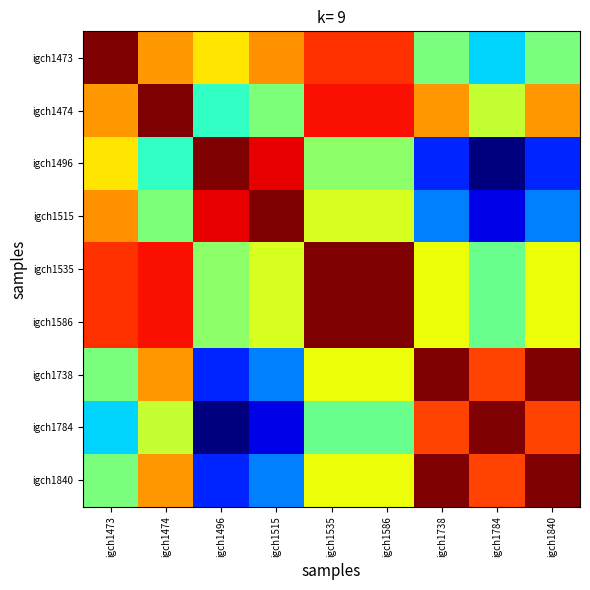

Reading left to right, what are all the values shown in this chart?

igch1473: igch1473=1.0	igch1474=0.7	igch1496=0.7	igch1515=0.8	igch1535=0.9	igch1586=0.9	igch1738=0.5	igch1784=0.3	igch1840=0.5
igch1474: igch1473=0.7	igch1474=1.0	igch1496=0.4	igch1515=0.5	igch1535=0.9	igch1586=0.9	igch1738=0.7	igch1784=0.6	igch1840=0.7
igch1496: igch1473=0.7	igch1474=0.4	igch1496=1.0	igch1515=0.9	igch1535=0.5	igch1586=0.5	igch1738=0.2	igch1784=0.0	igch1840=0.2
igch1515: igch1473=0.8	igch1474=0.5	igch1496=0.9	igch1515=1.0	igch1535=0.6	igch1586=0.6	igch1738=0.3	igch1784=0.1	igch1840=0.3
igch1535: igch1473=0.9	igch1474=0.9	igch1496=0.5	igch1515=0.6	igch1535=1.0	igch1586=1.0	igch1738=0.6	igch1784=0.5	igch1840=0.6
igch1586: igch1473=0.9	igch1474=0.9	igch1496=0.5	igch1515=0.6	igch1535=1.0	igch1586=1.0	igch1738=0.6	igch1784=0.5	igch1840=0.6
igch1738: igch1473=0.5	igch1474=0.7	igch1496=0.2	igch1515=0.3	igch1535=0.6	igch1586=0.6	igch1738=1.0	igch1784=0.8	igch1840=1.0
igch1784: igch1473=0.3	igch1474=0.6	igch1496=0.0	igch1515=0.1	igch1535=0.5	igch1586=0.5	igch1738=0.8	igch1784=1.0	igch1840=0.8
igch1840: igch1473=0.5	igch1474=0.7	igch1496=0.2	igch1515=0.3	igch1535=0.6	igch1586=0.6	igch1738=1.0	igch1784=0.8	igch1840=1.0